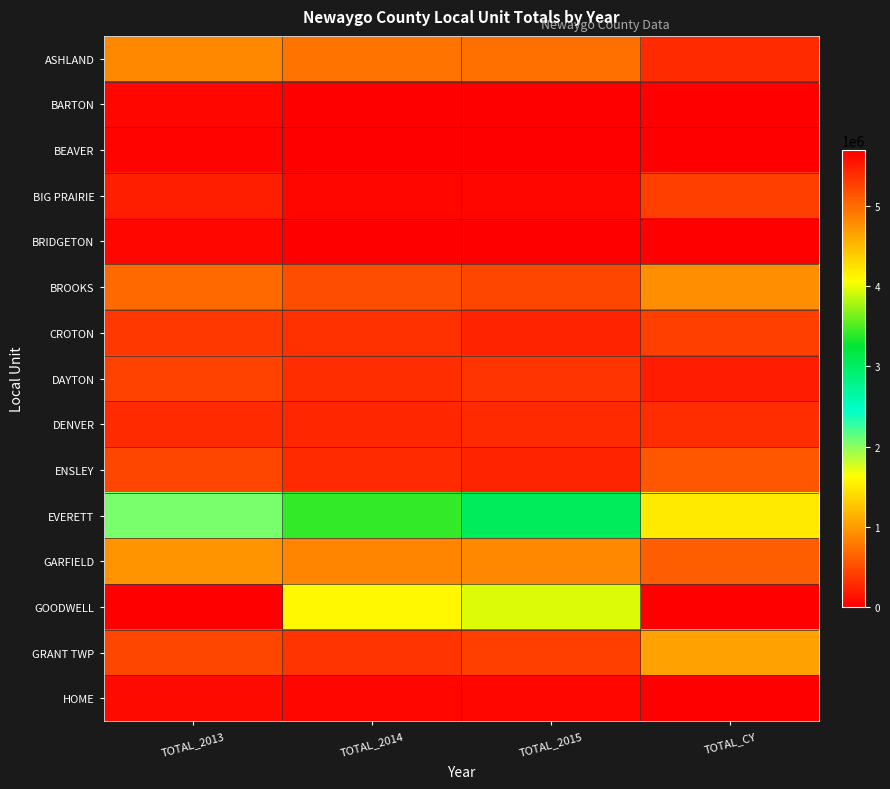

What is the total value across all series at TOTAL_CY?

6247915